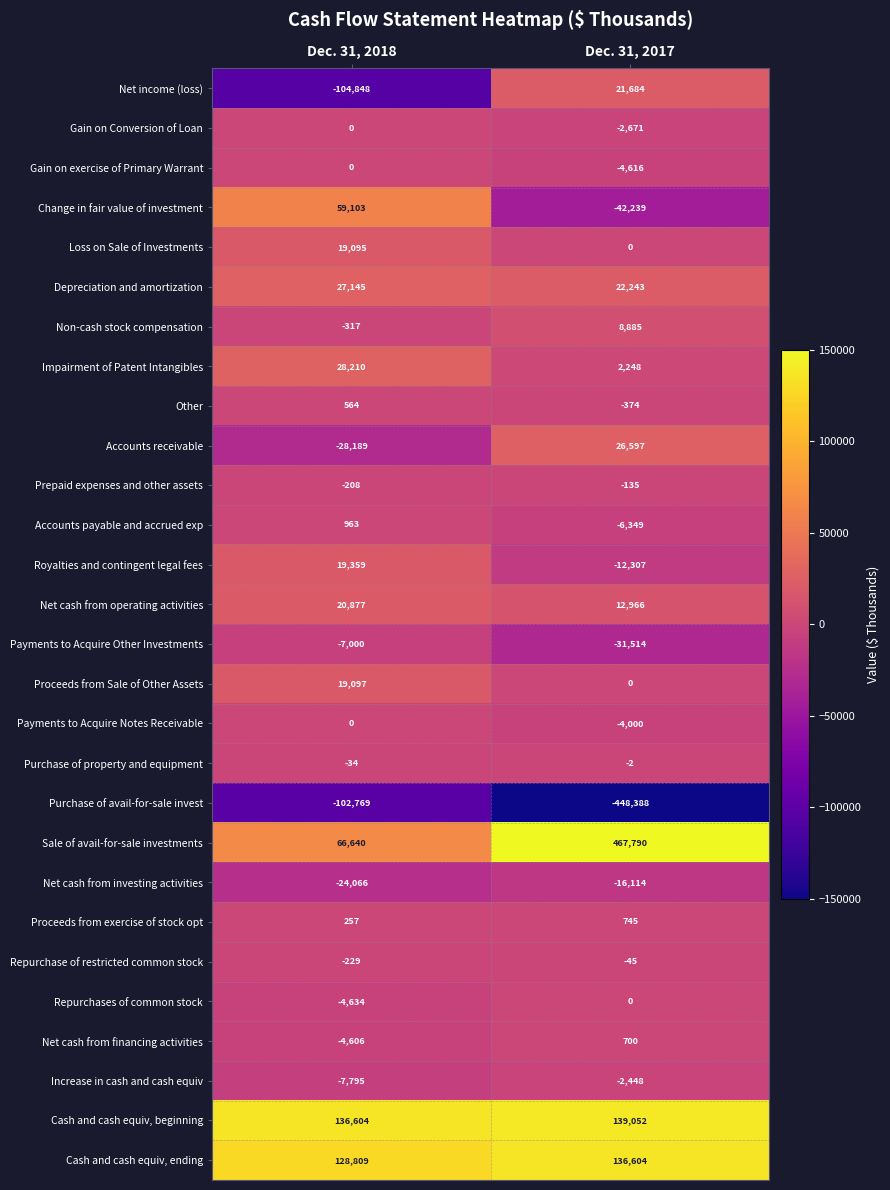

Count the number of data series in this chart.

28